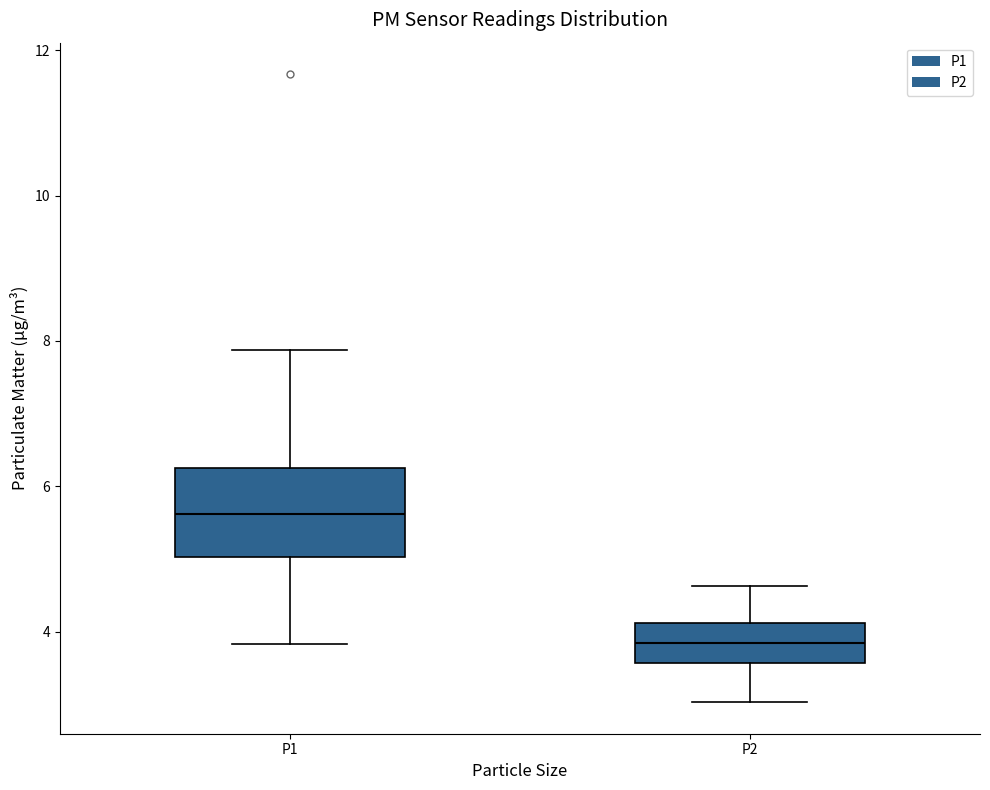

Reading left to right, read every box against the y-axis: the position of its median line, the range the box covers, and the ends of its whiskers. The values are not printed on the chart, so give them approximately, as read against the axis.

P1: median 5.6, box 5.0 to 6.2, whiskers 3.8 to 7.8
P2: median 3.8, box 3.6 to 4.2, whiskers 3.0 to 4.6